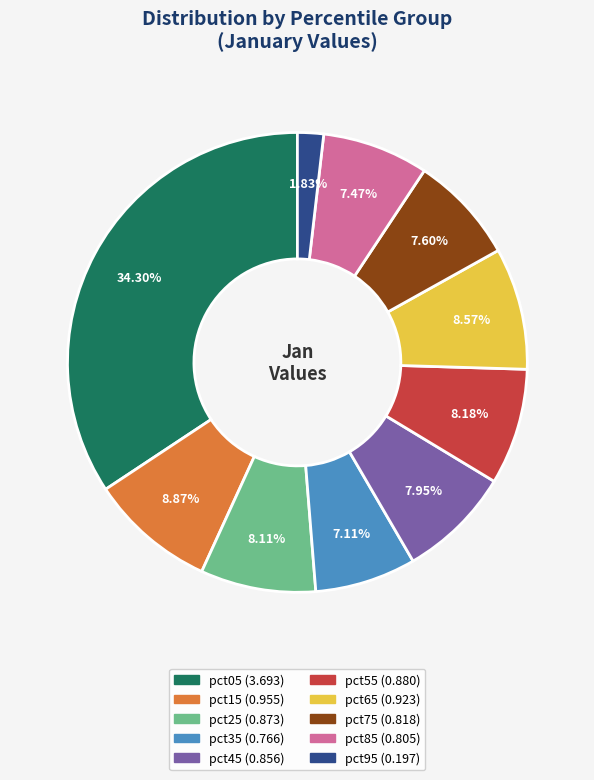

To the nearest percent, what is the difference between the pct95 and pct05 slice percentages?

32%